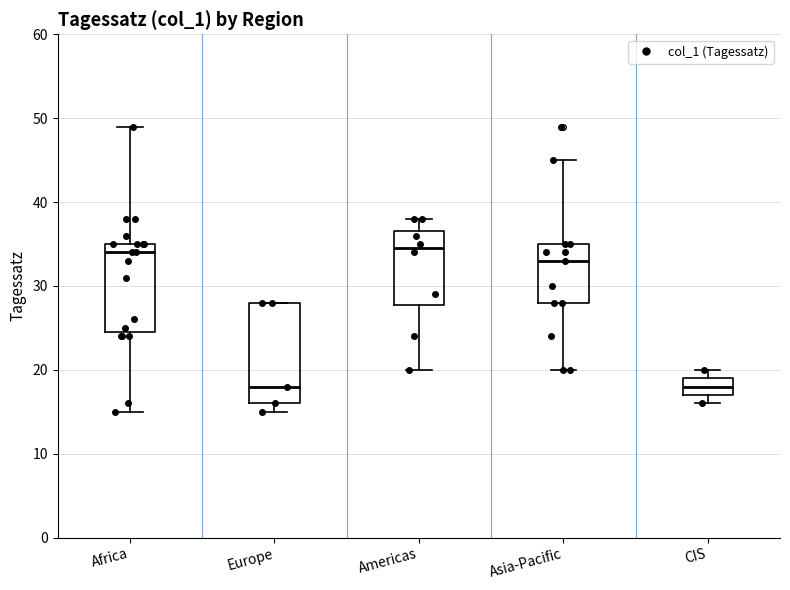

Reading left to right, transcribe this box plot: for each box, give where its median line is, the range the box spans, and where its two whiskers end, as read against the y-axis. The values are not printed on the chart, so give them approximately, as read against the axis.

Africa: median 34, box 25 to 35, whiskers 15 to 49
Europe: median 18, box 16 to 28, whiskers 15 to 28
Americas: median 35, box 28 to 37, whiskers 20 to 38
Asia-Pacific: median 33, box 28 to 35, whiskers 20 to 45
CIS: median 18, box 17 to 19, whiskers 16 to 20